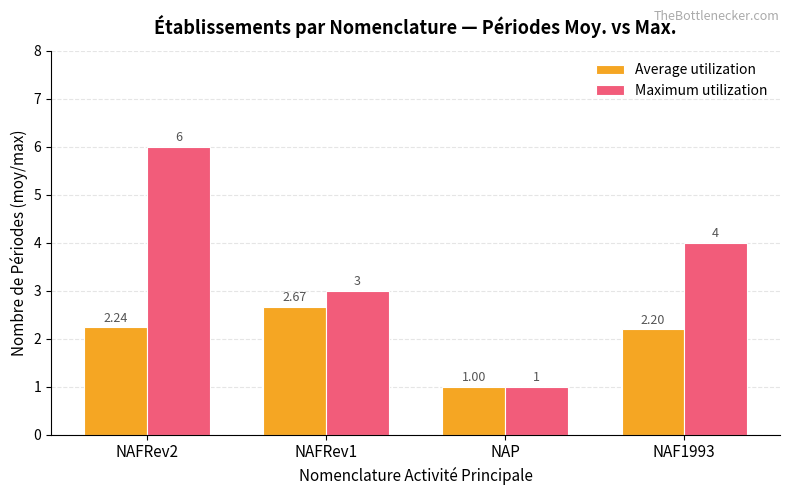

What position from the left is NAF1993?

4